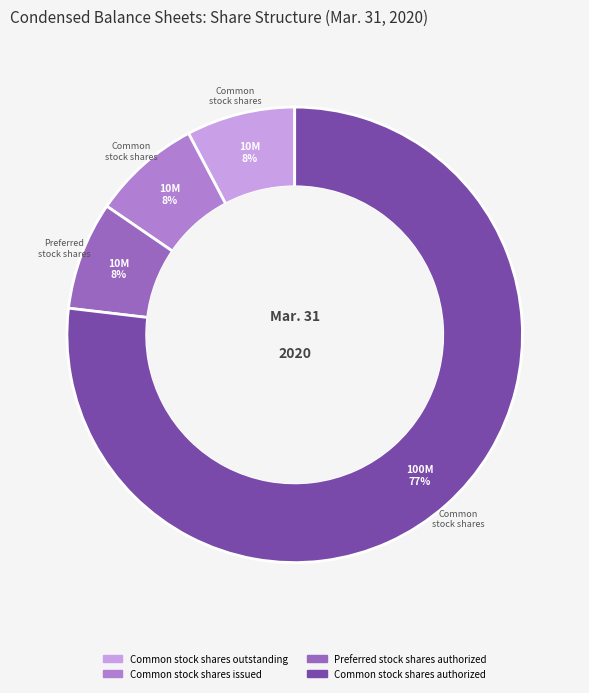

How many segments does this pie chart have?

4